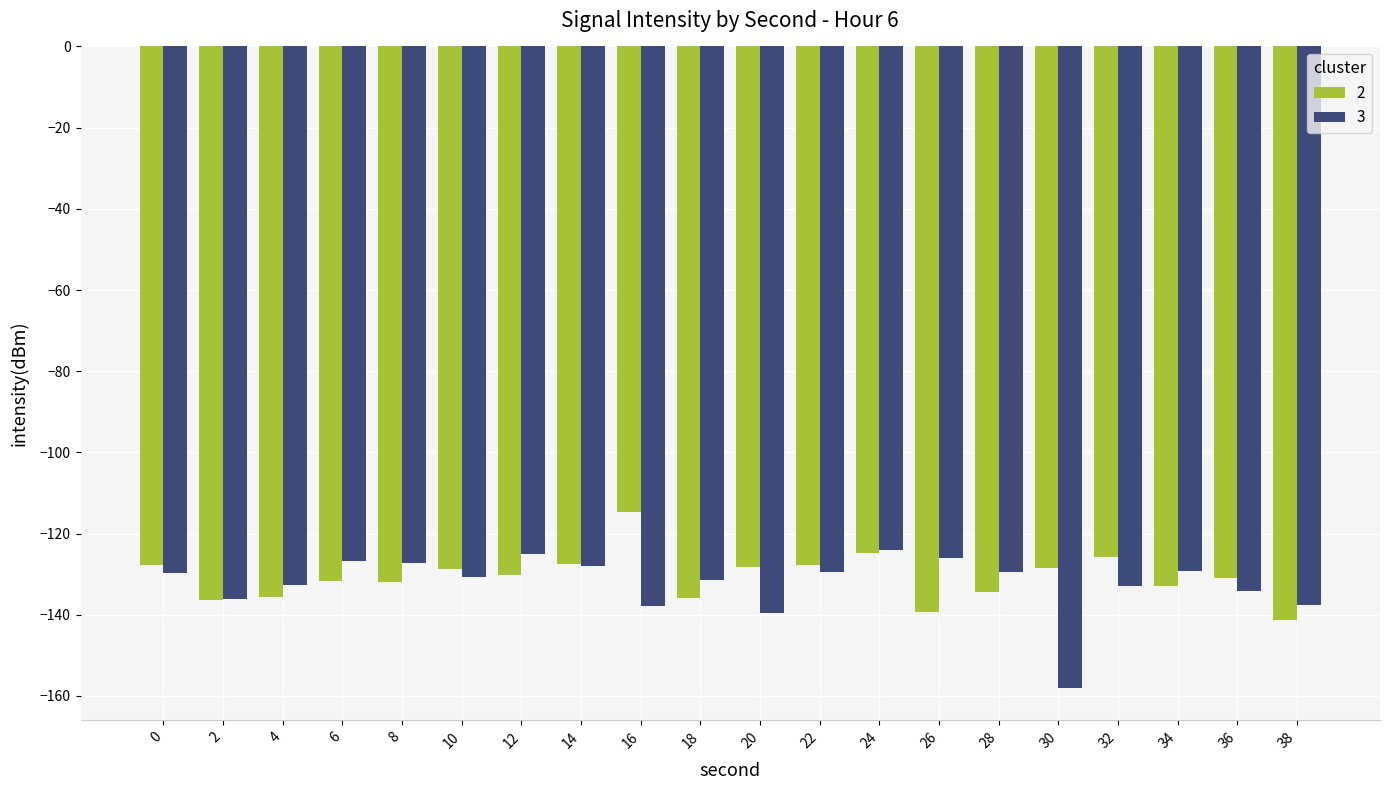

Does the chart contain any negative values?

Yes